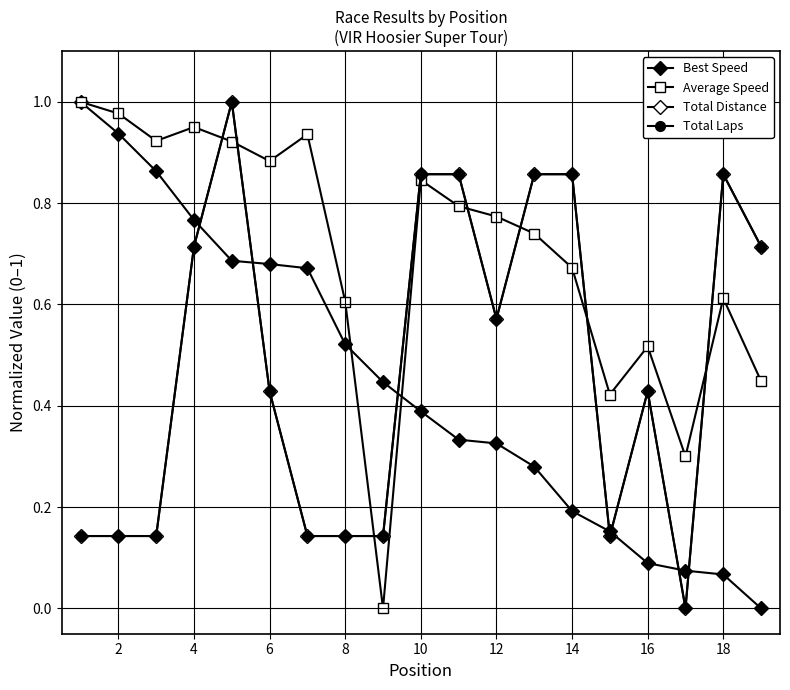

Does the chart have visible grid lines?

Yes